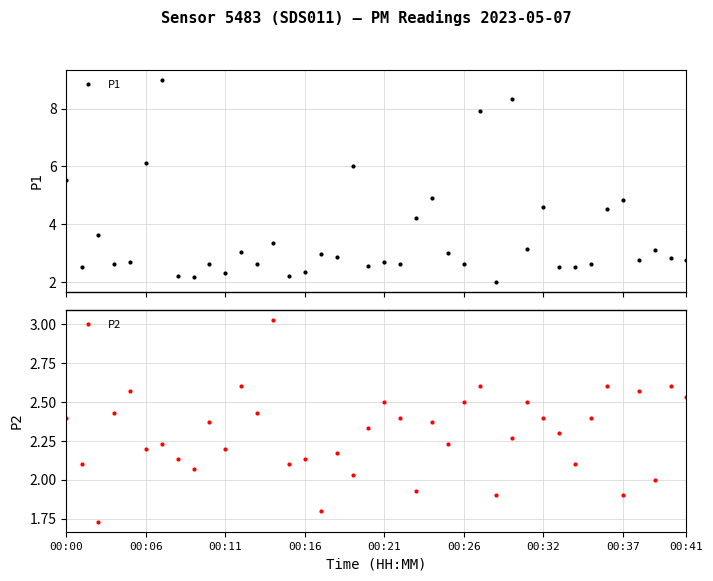

Rank the series by their maximum value, from highest to lowest.

P1, P2